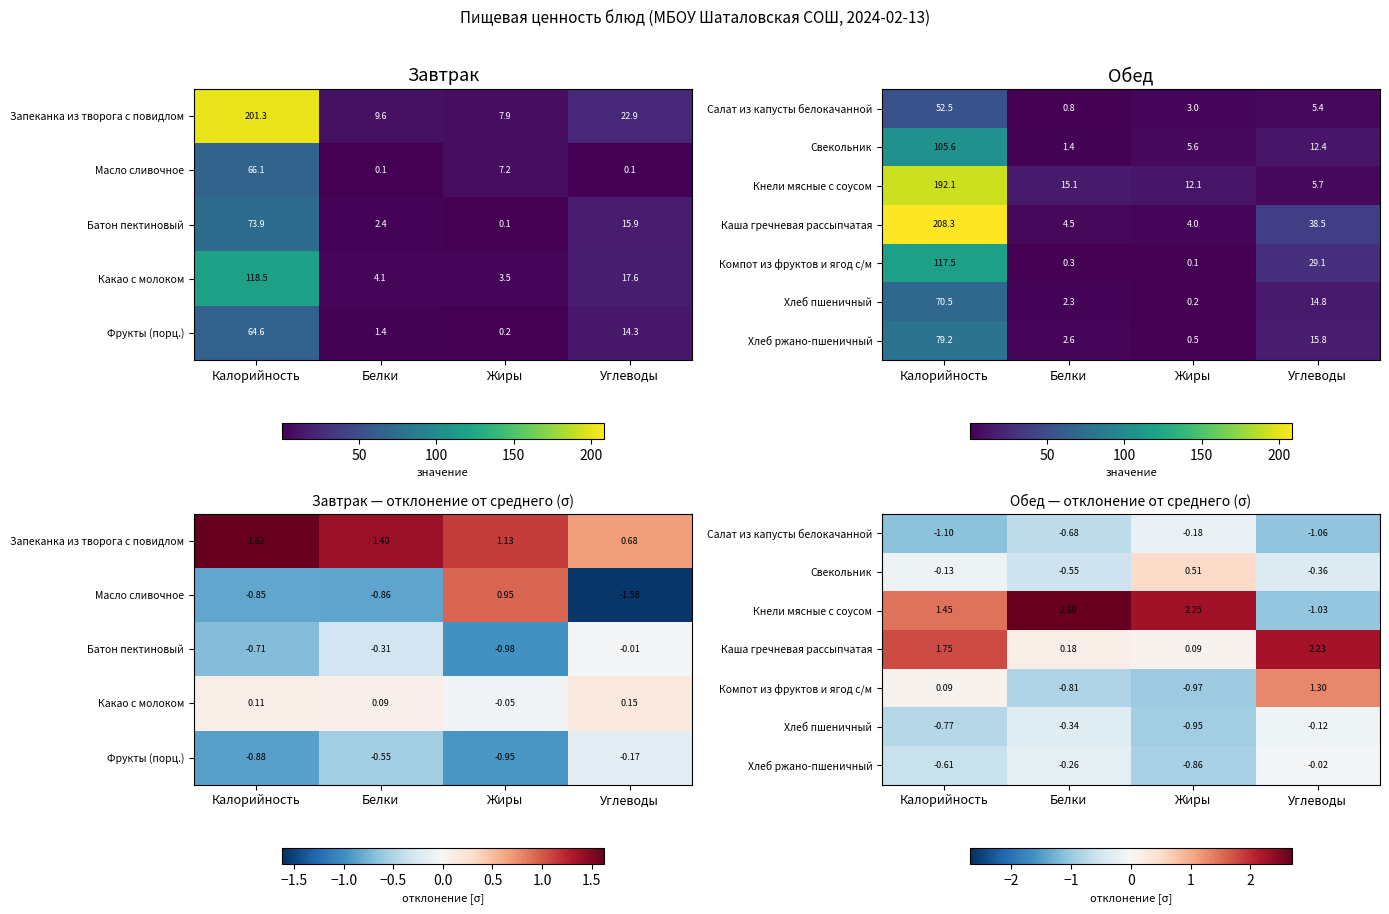

Which category has the highest value across all series?

Белки